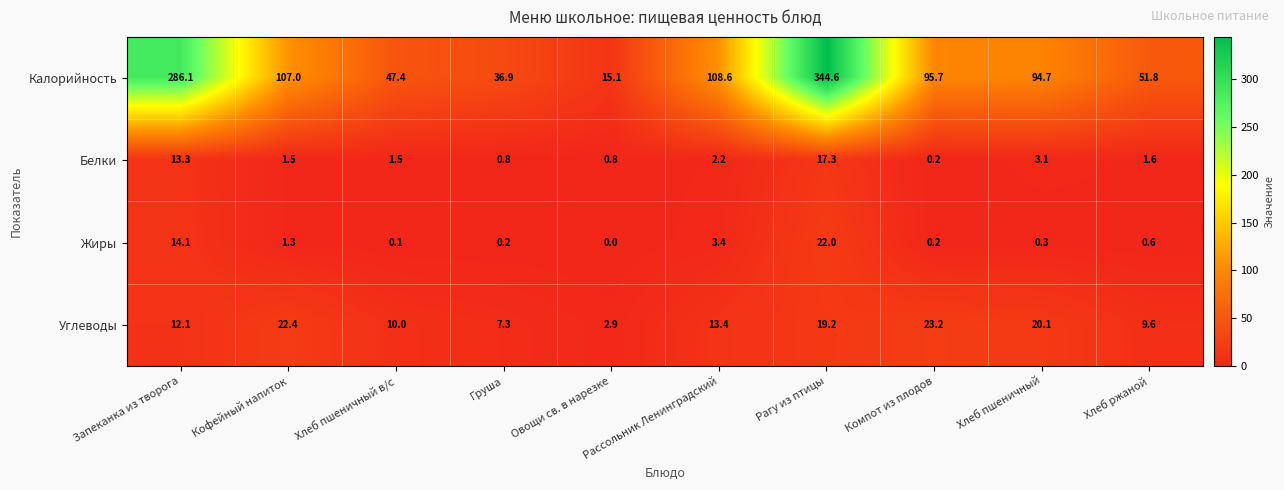

True or false: Жиры has a value of 14.1 at Запеканка из творога.

True